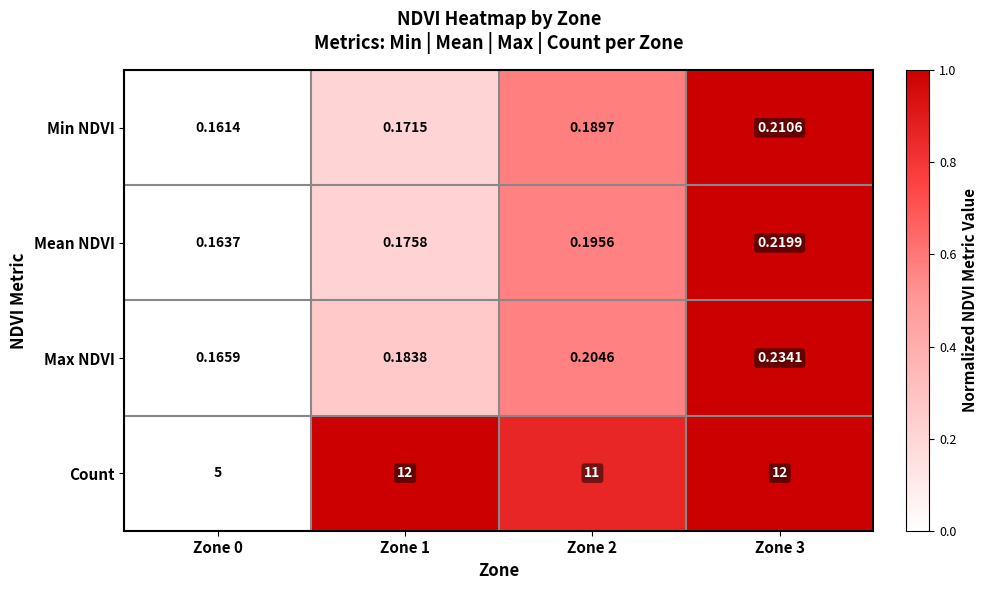

List the series in order of their peak value, highest first.

Count, Max NDVI, Mean NDVI, Min NDVI